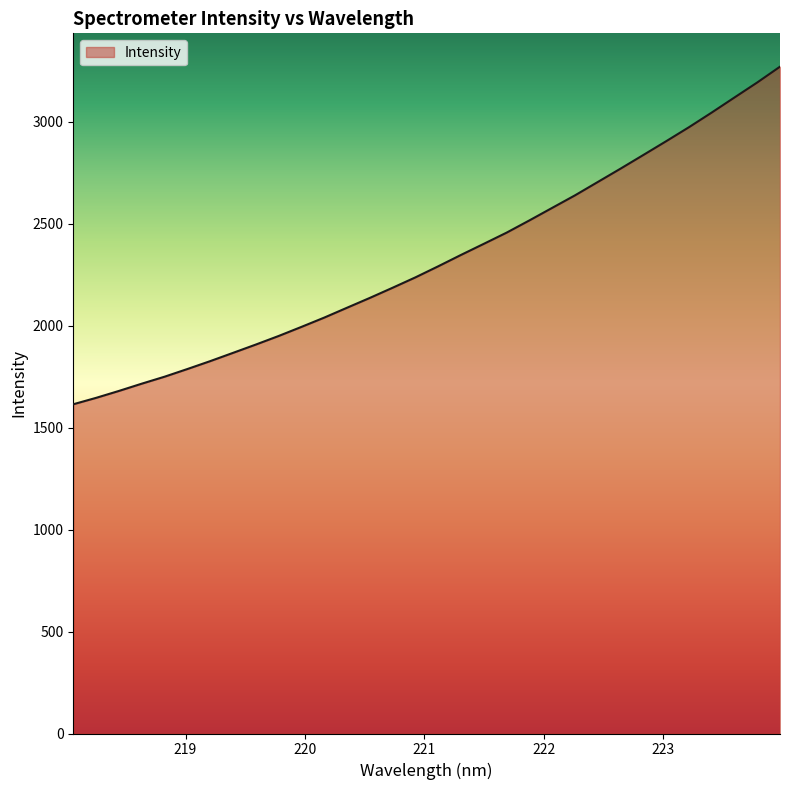

What is the difference between the second highest and minimum values?

1578.4